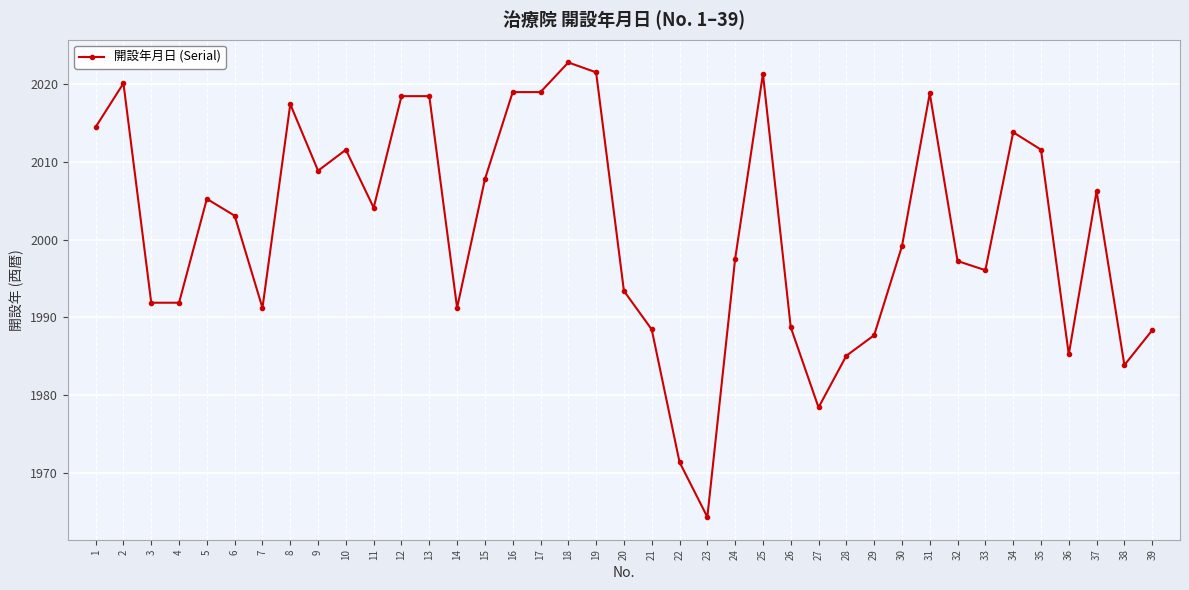

Between 37 and 29, which is larger?

37